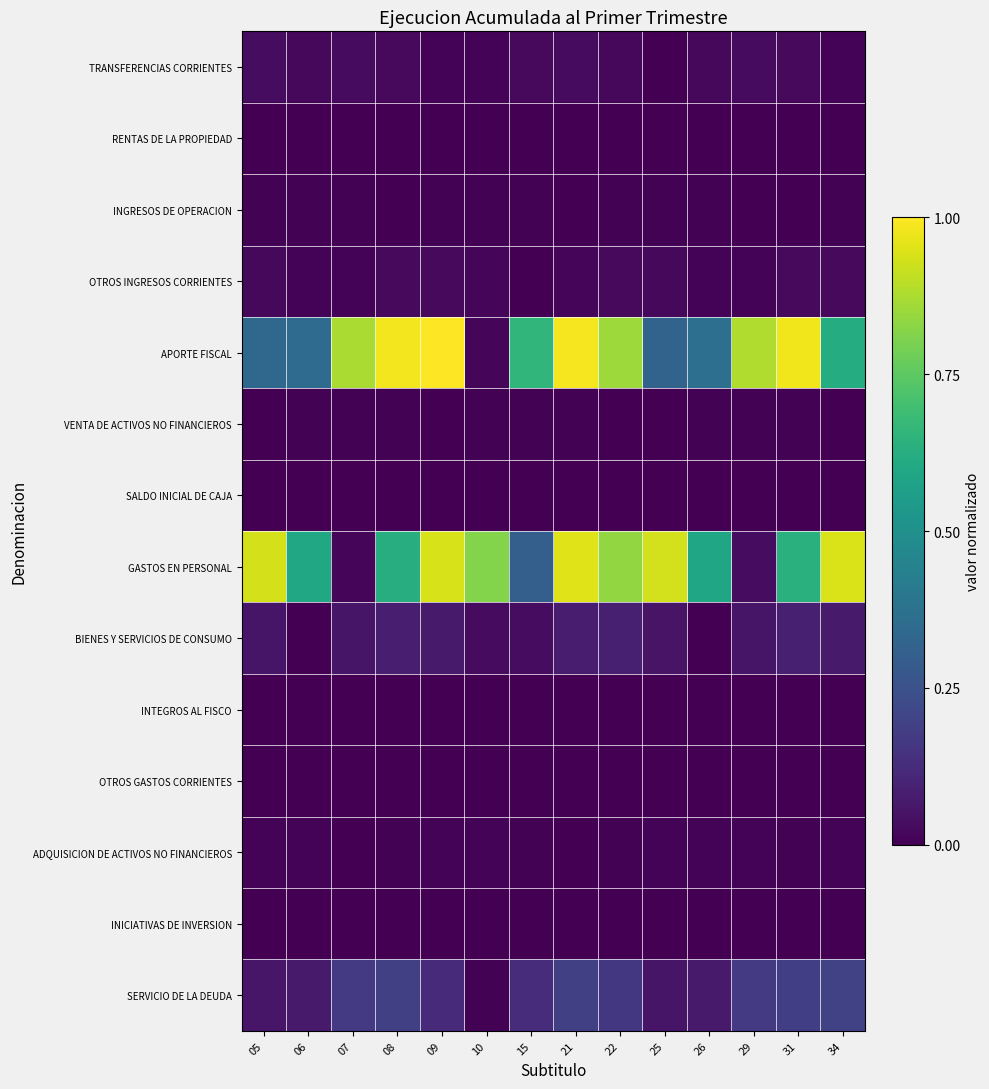

How many data points does each series have?

14